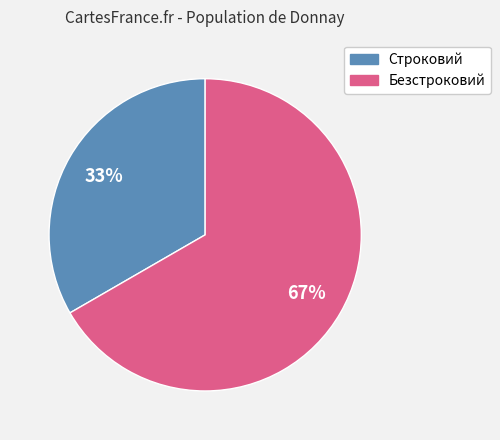

To the nearest percent, what percentage of the pie is Строковий?

33%